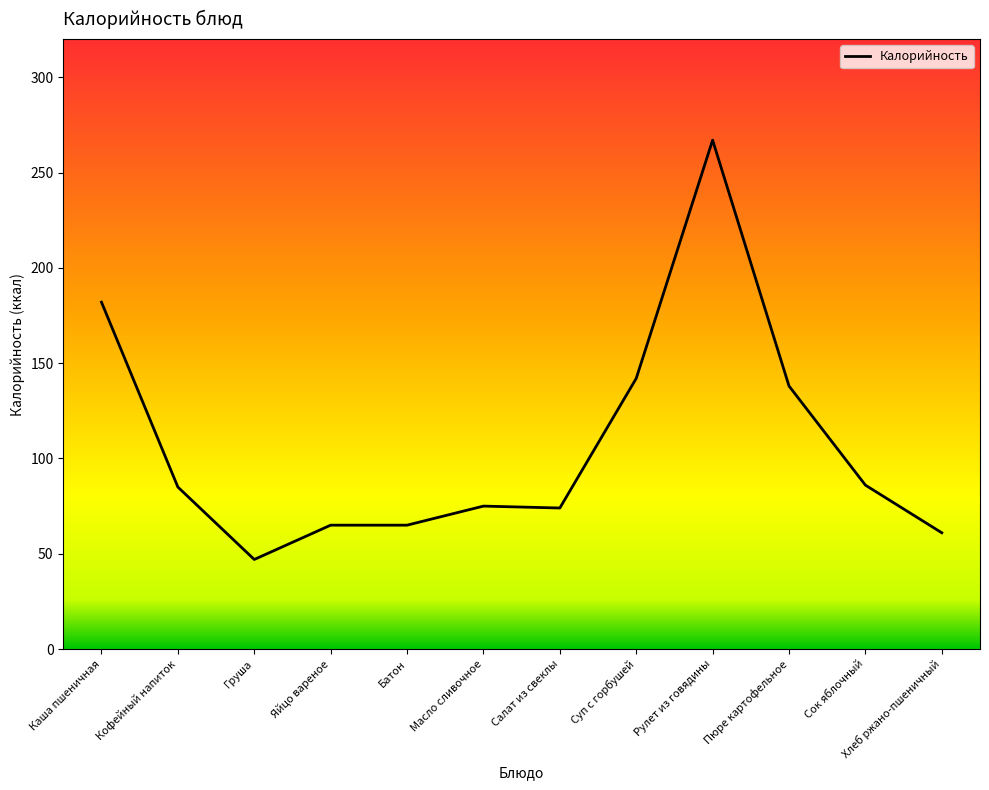

What is the sum of the values at Батон and Кофейный напиток?

150